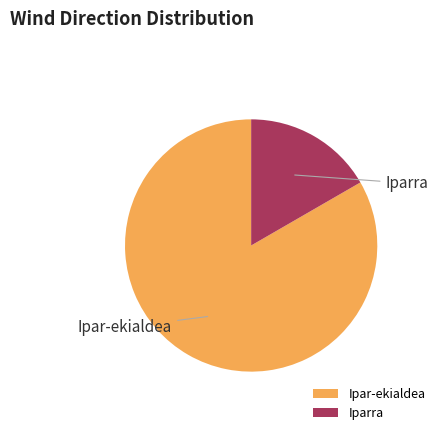

Rank the categories by value from lowest to highest.

Iparra, Ipar-ekialdea